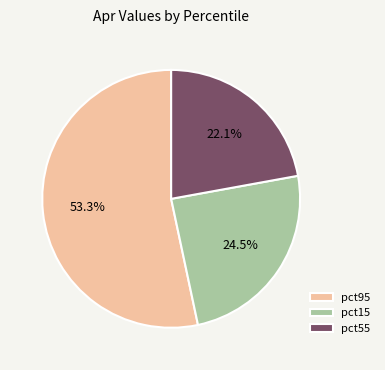

Count the number of slices in the pie.

3